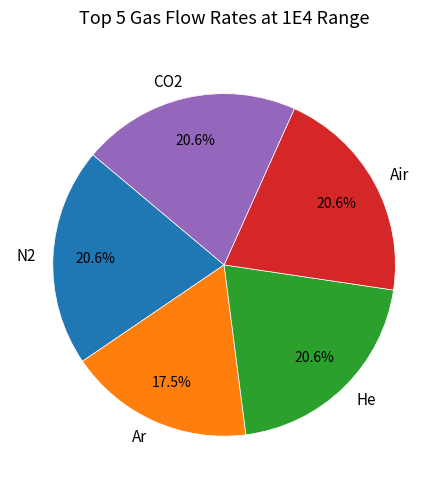

Which category has the smallest portion of the pie?

Ar